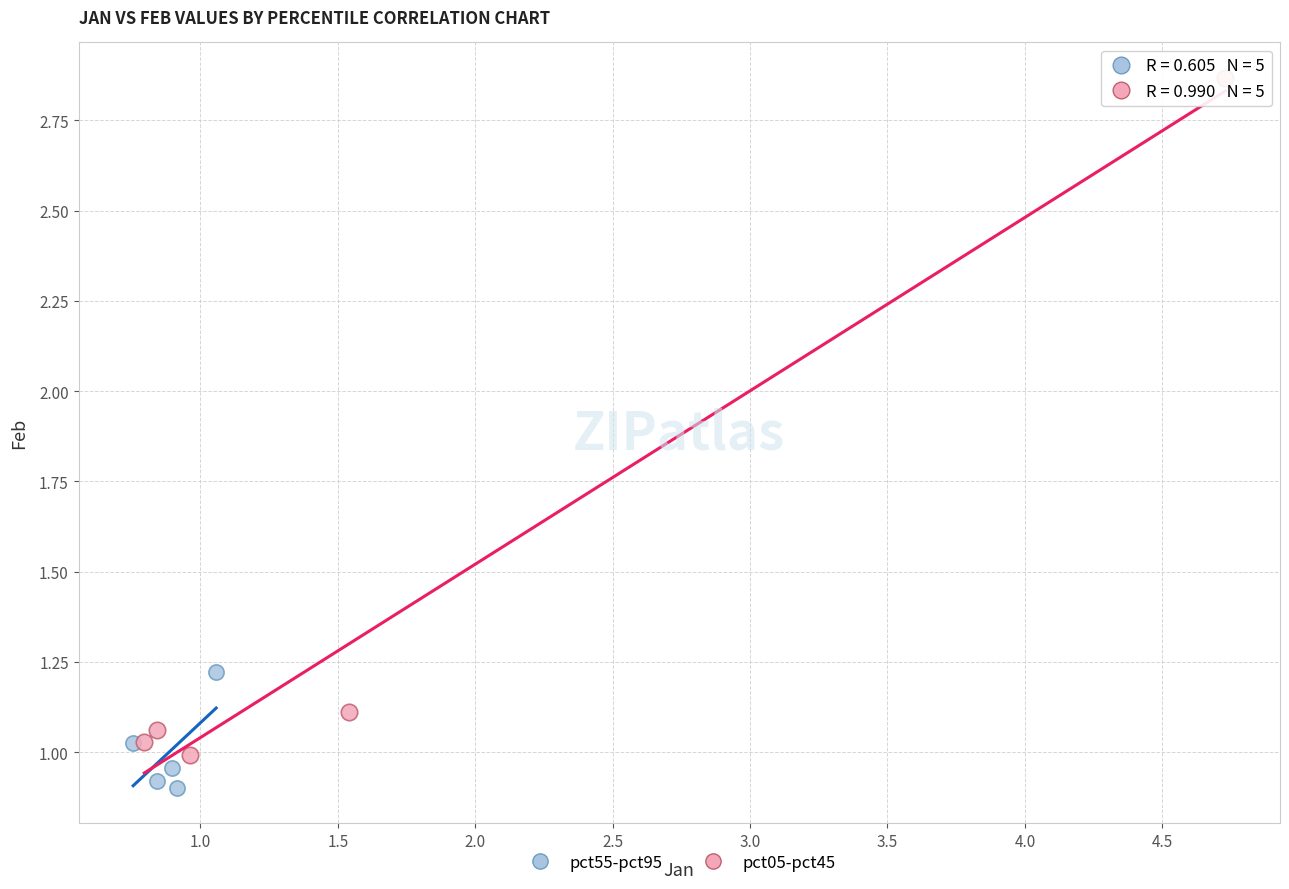

Which series has the widest spread of Y values?

pct05-pct45